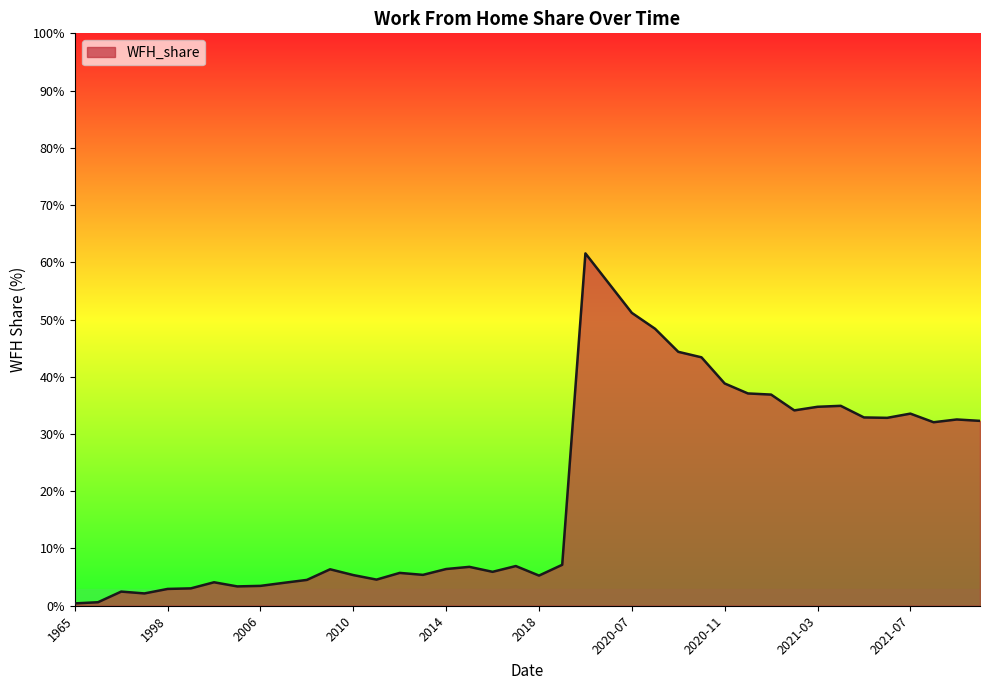

What is the greatest value displayed?

61.6